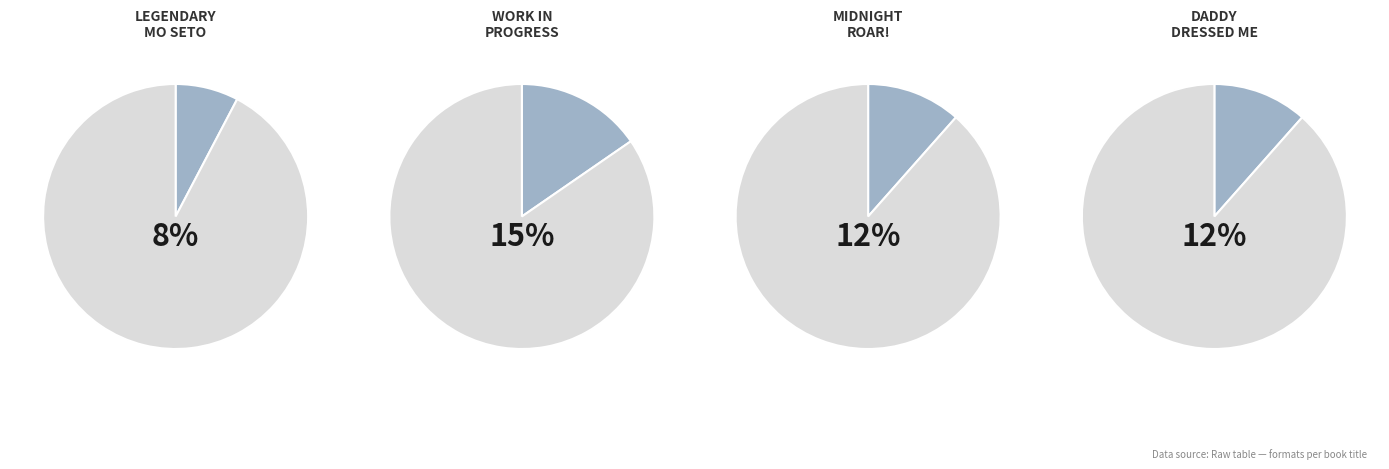

Which category has the smallest portion of the pie?

Legendary Mo Seto